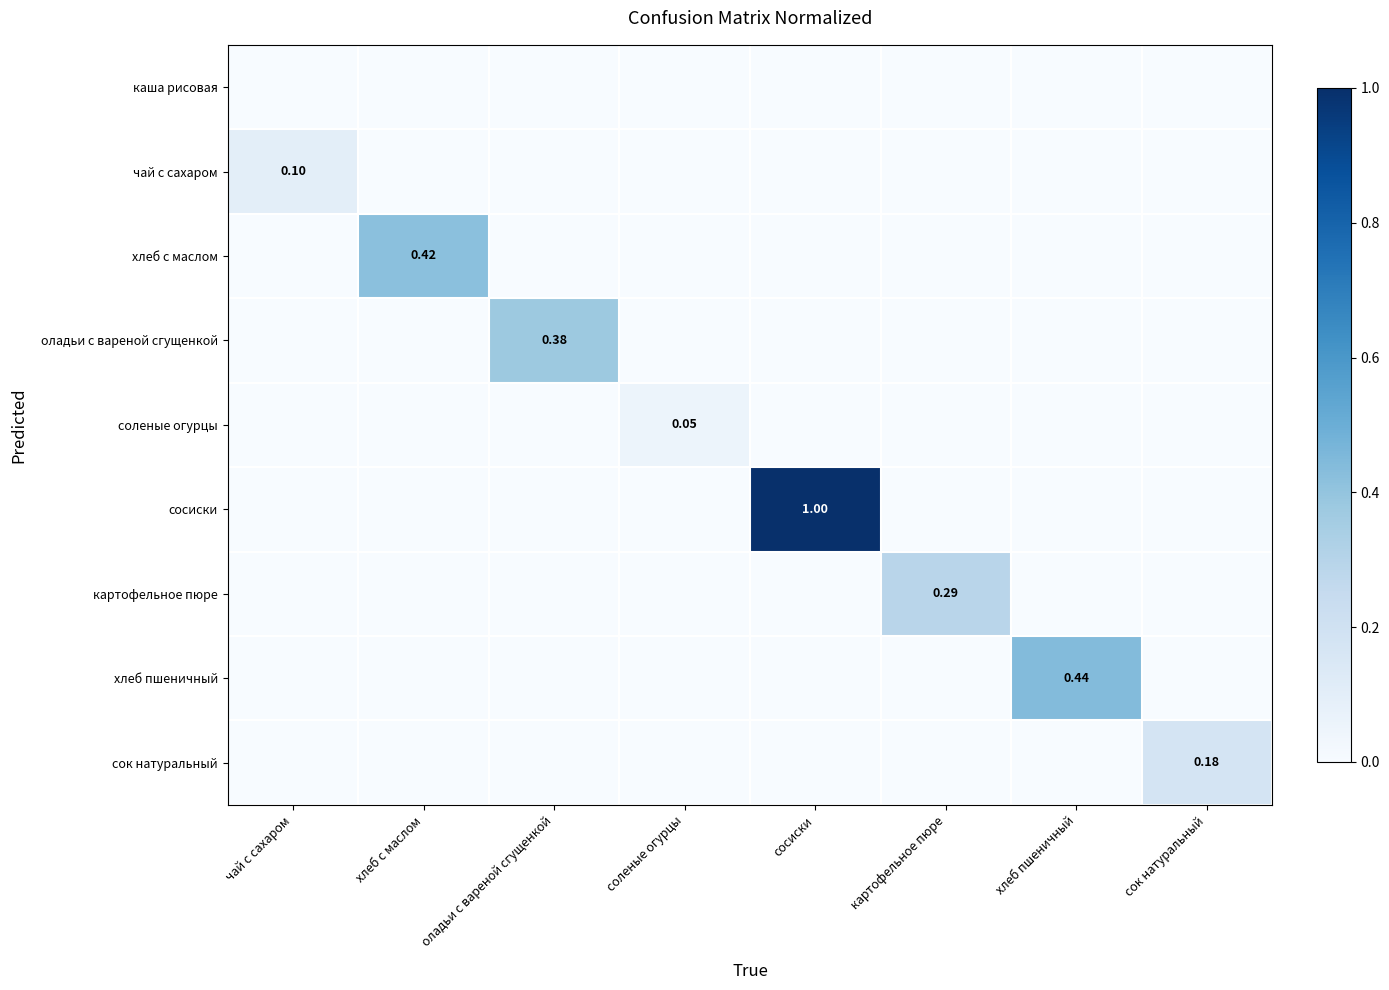

Is it true that хлеб с маслом equals 0.0 at сосиски?

True